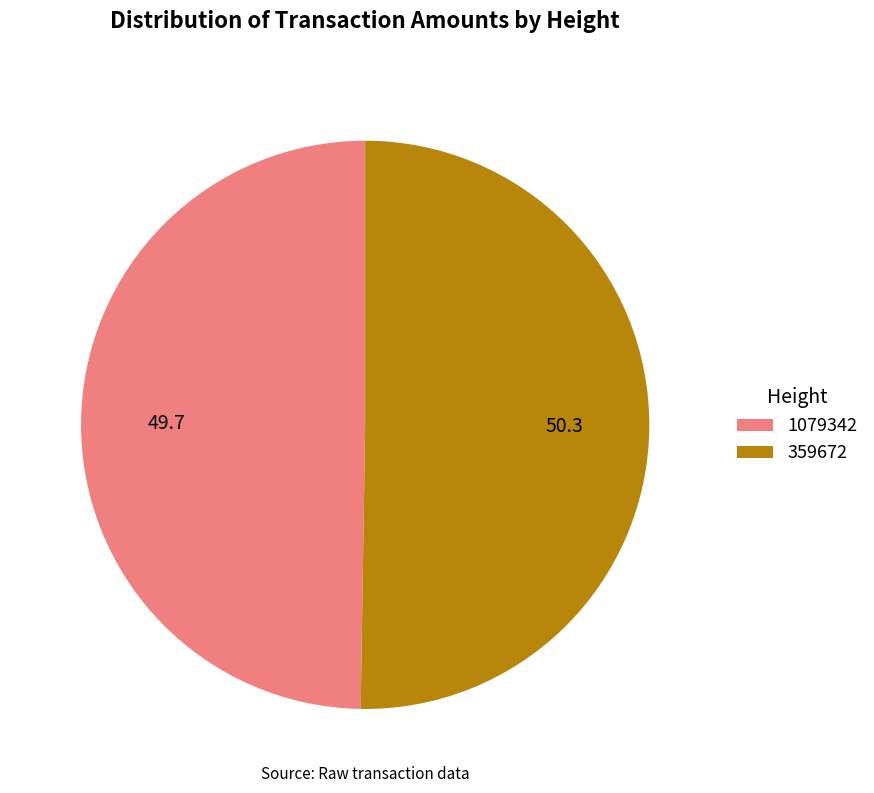

Which slice represents more than half of the pie?

359672